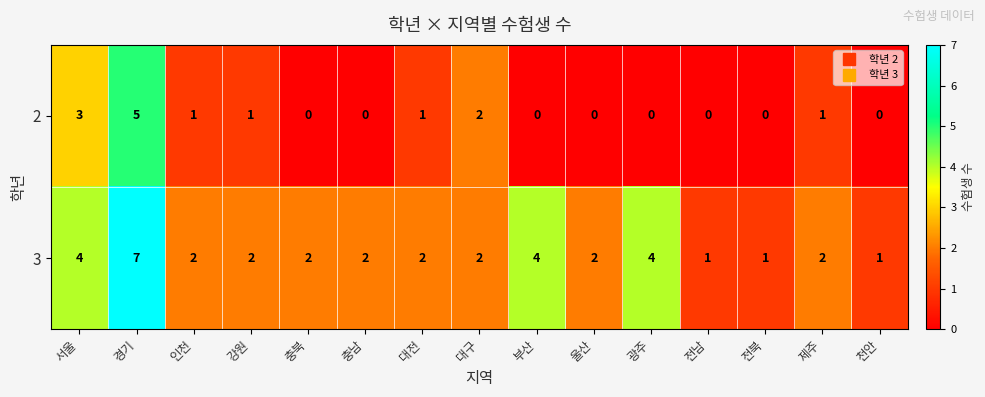

Reading right to left, transcribe all the data shown in this chart.

2: 천안=0	제주=1	전북=0	전남=0	광주=0	울산=0	부산=0	대구=2	대전=1	충남=0	충북=0	강원=1	인천=1	경기=5	서울=3
3: 천안=1	제주=2	전북=1	전남=1	광주=4	울산=2	부산=4	대구=2	대전=2	충남=2	충북=2	강원=2	인천=2	경기=7	서울=4